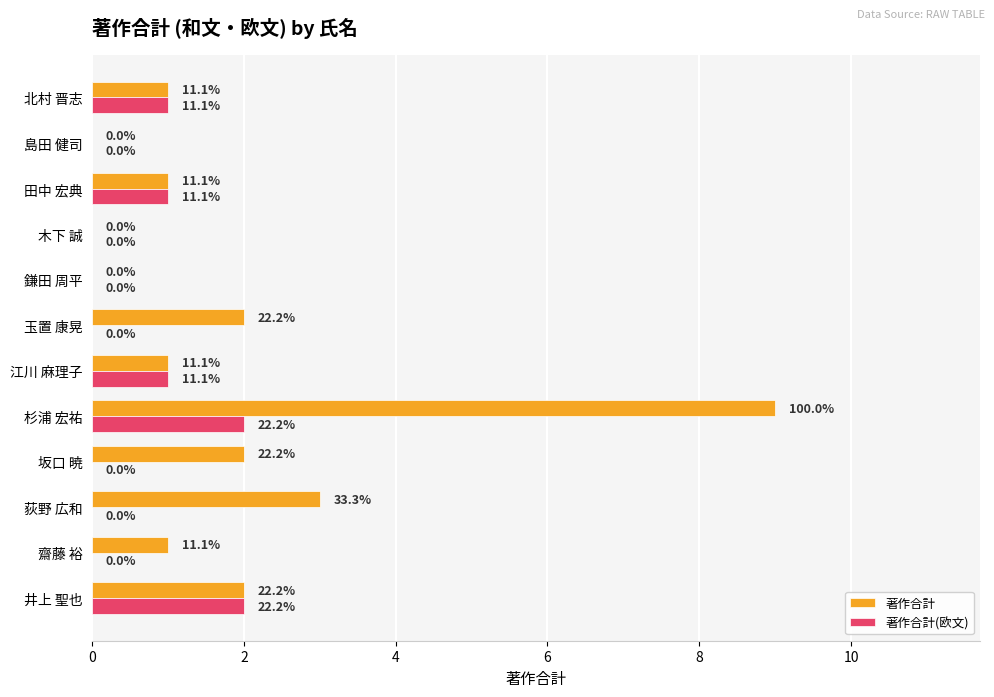

What is the greatest value displayed?

9